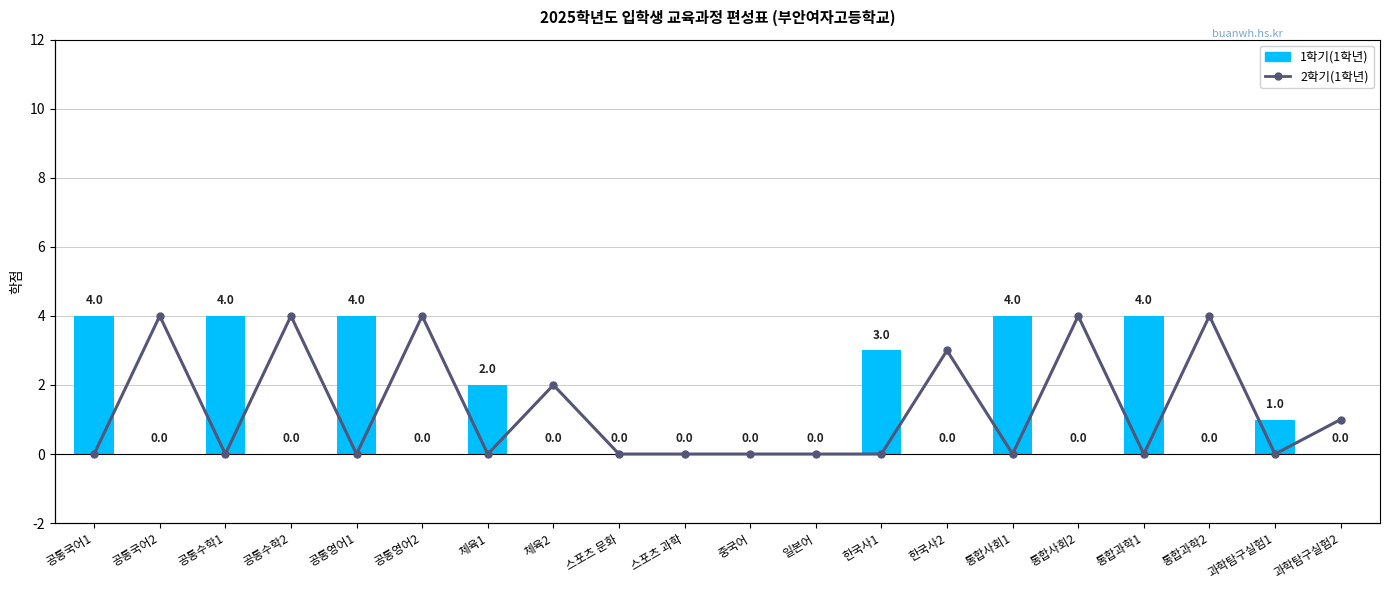

Reading left to right, extract all data points from this chart.

1학기(1학년): 4	0	4	0	4	0	2	0	0	0	0	0	3	0	4	0	4	0	1	0
2학기(1학년): 0	4	0	4	0	4	0	2	0	0	0	0	0	3	0	4	0	4	0	1